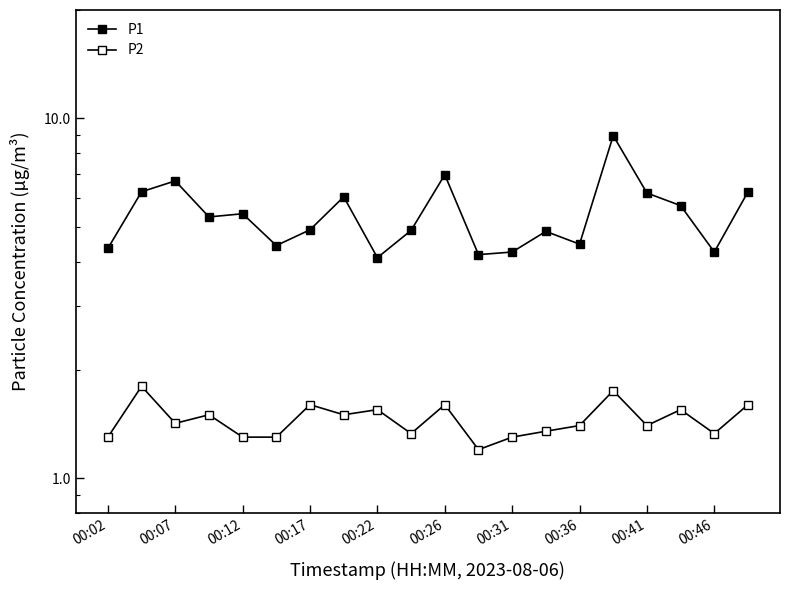

What is the sum of all P1 values?

108.5